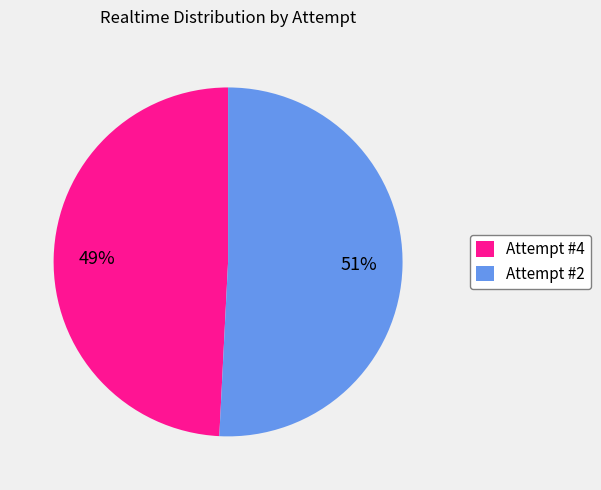

Is it true that Attempt #2 is 51% of the pie?

True